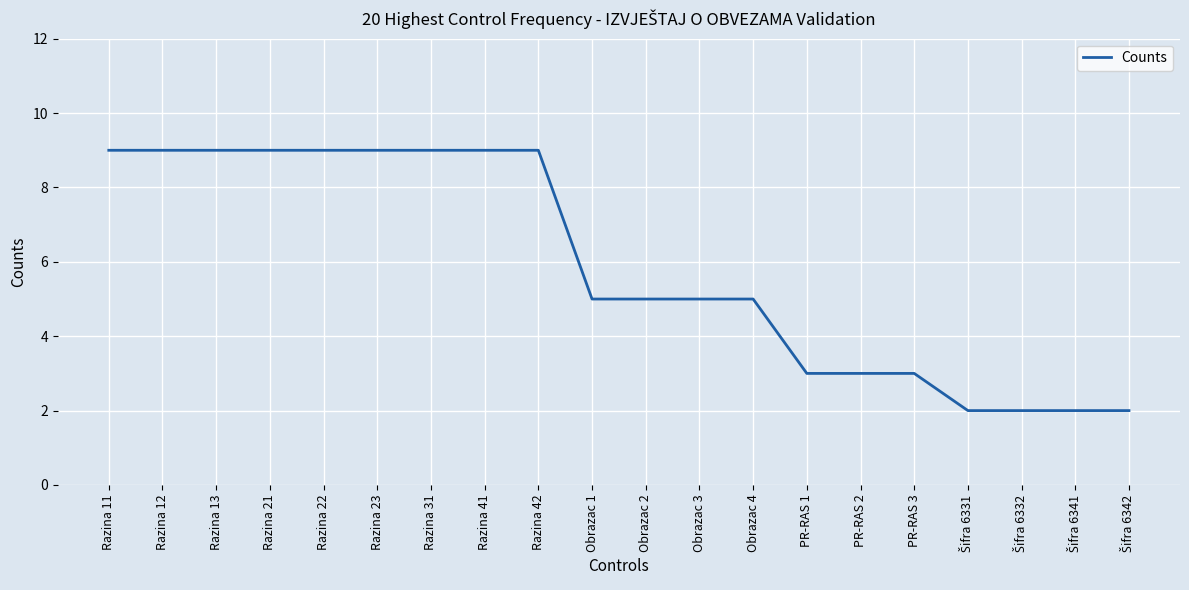

What is the difference between the maximum and minimum values?

7